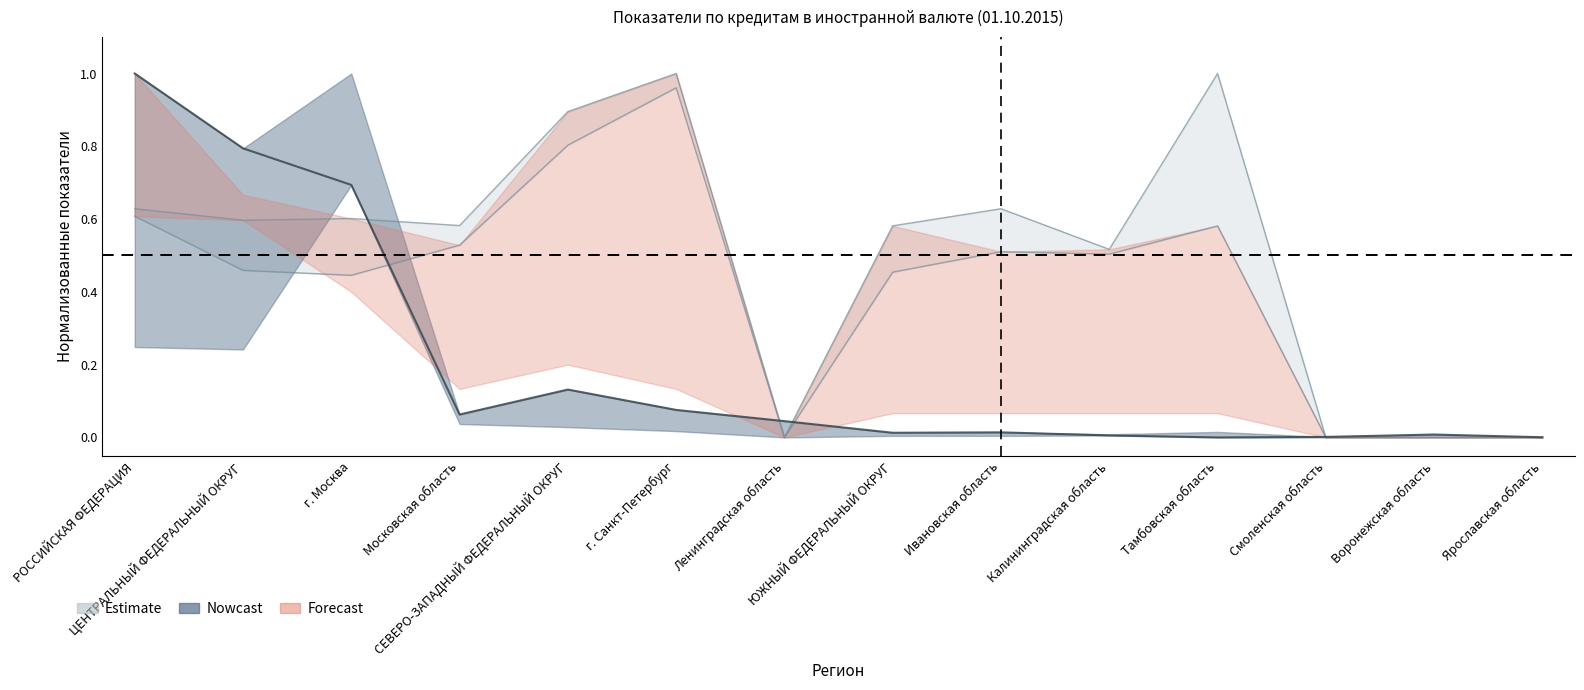

The value of Средневзвешенная ставка, % at Ленинградская область is 0.3. True or false?

False